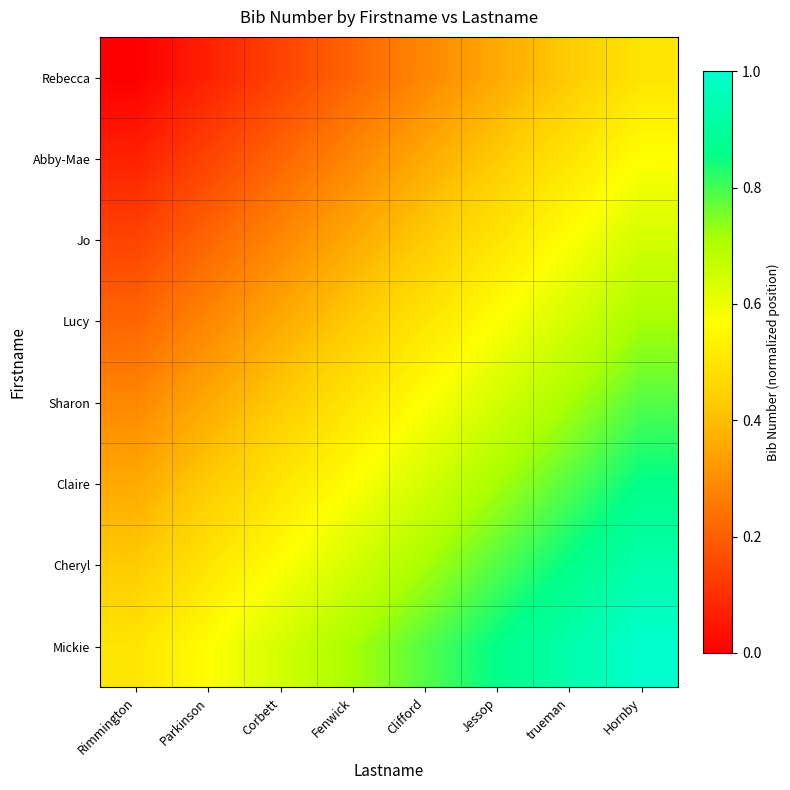

Reading left to right, transcribe all the data shown in this chart.

Rebecca: Rimmington=0.0	Parkinson=0.1	Corbett=0.1	Fenwick=0.2	Clifford=0.3	Jessop=0.4	trueman=0.4	Hornby=0.5
Abby-Mae: Rimmington=0.1	Parkinson=0.1	Corbett=0.2	Fenwick=0.3	Clifford=0.4	Jessop=0.4	trueman=0.5	Hornby=0.6
Jo: Rimmington=0.1	Parkinson=0.2	Corbett=0.3	Fenwick=0.4	Clifford=0.4	Jessop=0.5	trueman=0.6	Hornby=0.6
Lucy: Rimmington=0.2	Parkinson=0.3	Corbett=0.4	Fenwick=0.4	Clifford=0.5	Jessop=0.6	trueman=0.6	Hornby=0.7
Sharon: Rimmington=0.3	Parkinson=0.4	Corbett=0.4	Fenwick=0.5	Clifford=0.6	Jessop=0.6	trueman=0.7	Hornby=0.8
Claire: Rimmington=0.4	Parkinson=0.4	Corbett=0.5	Fenwick=0.6	Clifford=0.6	Jessop=0.7	trueman=0.8	Hornby=0.9
Cheryl: Rimmington=0.4	Parkinson=0.5	Corbett=0.6	Fenwick=0.6	Clifford=0.7	Jessop=0.8	trueman=0.9	Hornby=0.9
Mickie: Rimmington=0.5	Parkinson=0.6	Corbett=0.6	Fenwick=0.7	Clifford=0.8	Jessop=0.9	trueman=0.9	Hornby=1.0